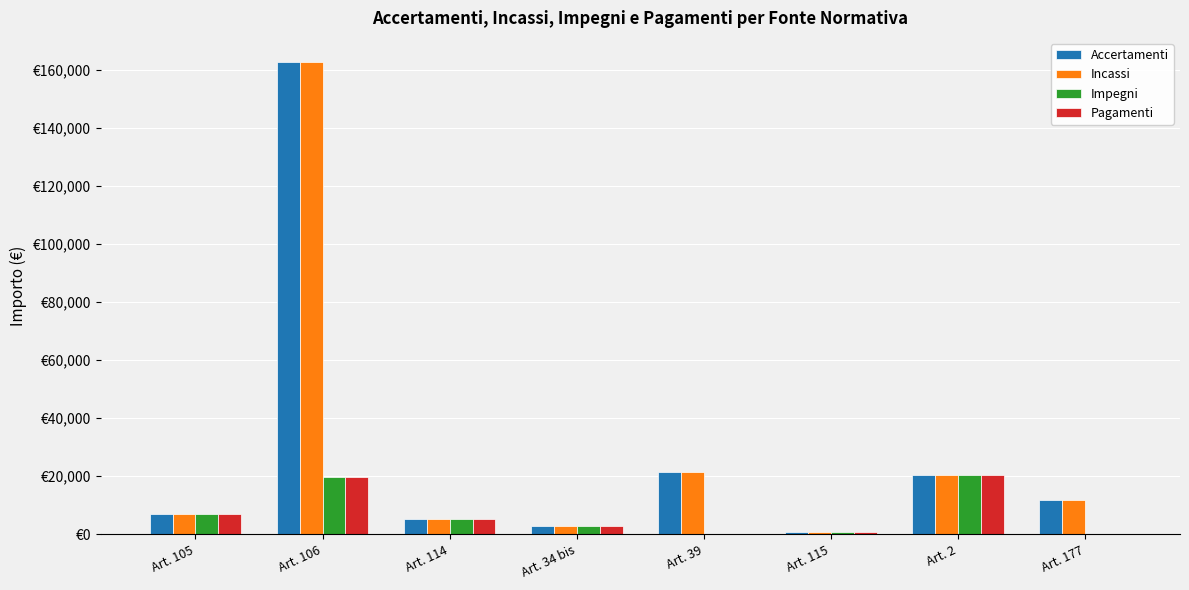

Which series has the largest total across all categories?

Accertamenti